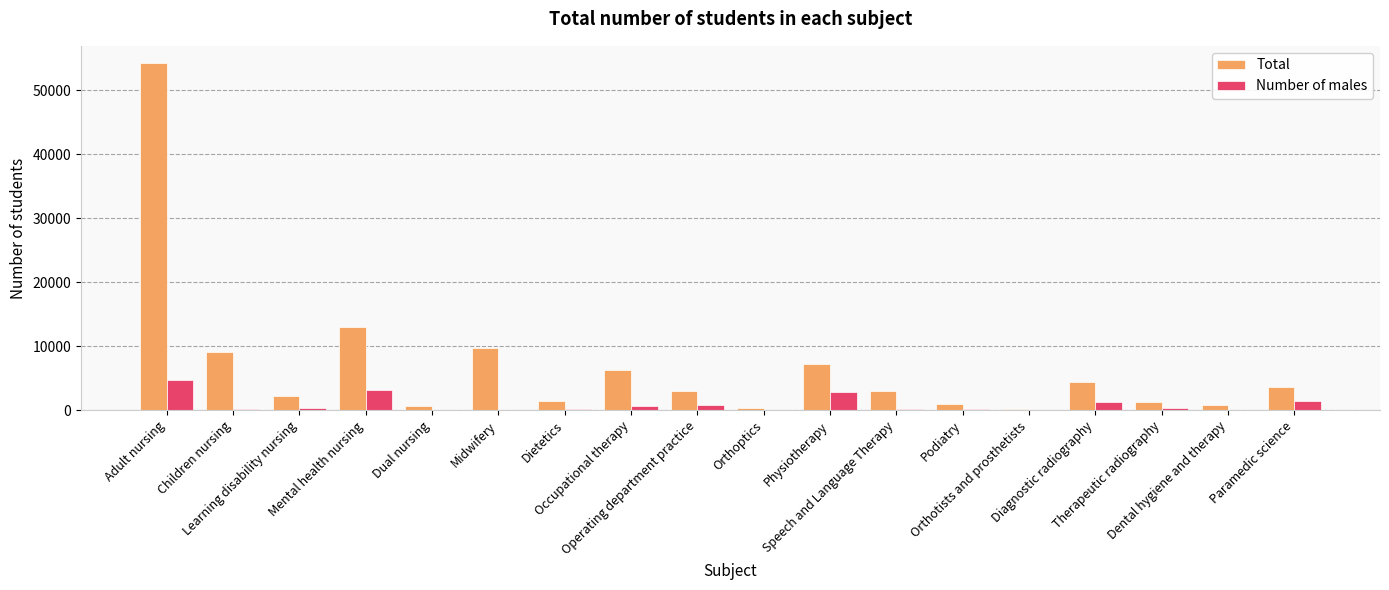

What is the average value of the Total series?

6748